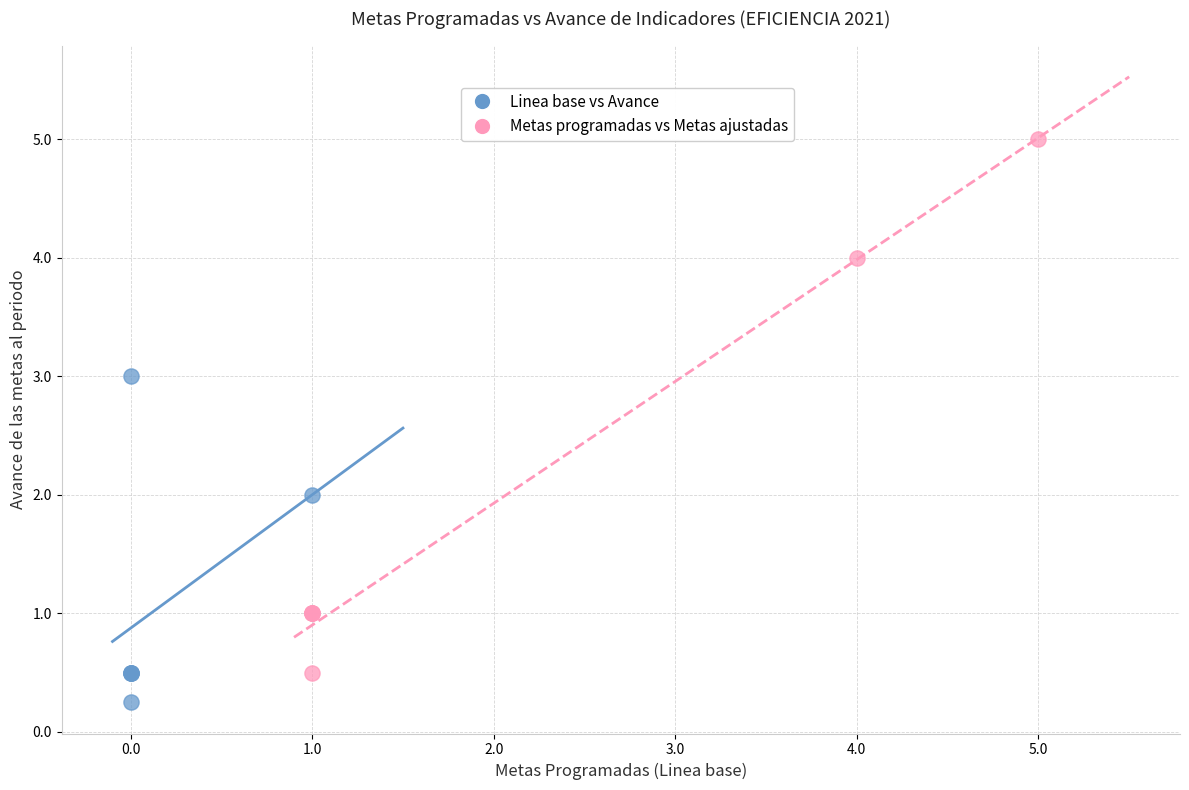

What are all the series names shown in the legend?

Linea base vs Avance, Metas programadas vs Metas ajustadas